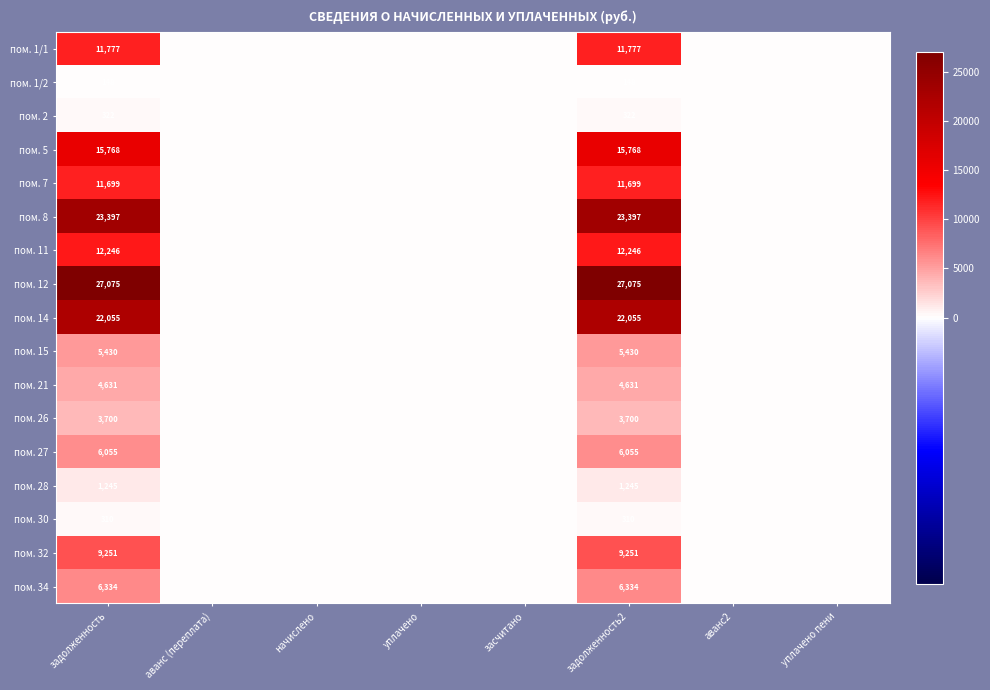

Rank the series at задолженность from lowest to highest value.

пом. 1/2, пом. 30, пом. 2, пом. 28, пом. 26, пом. 21, пом. 15, пом. 27, пом. 34, пом. 32, пом. 7, пом. 1/1, пом. 11, пом. 5, пом. 14, пом. 8, пом. 12